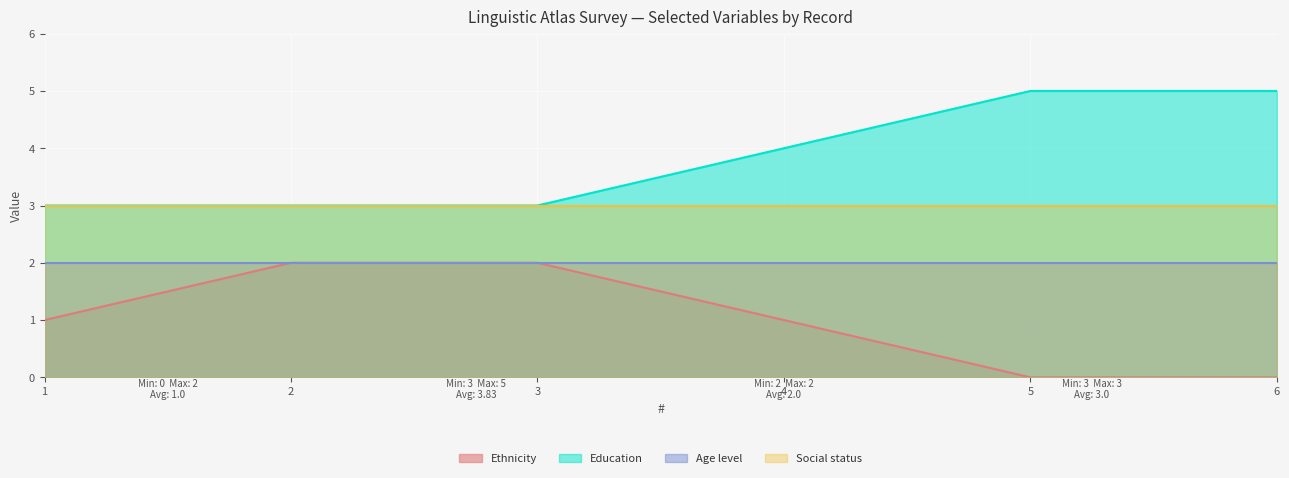

How many lines are shown in the chart?

4